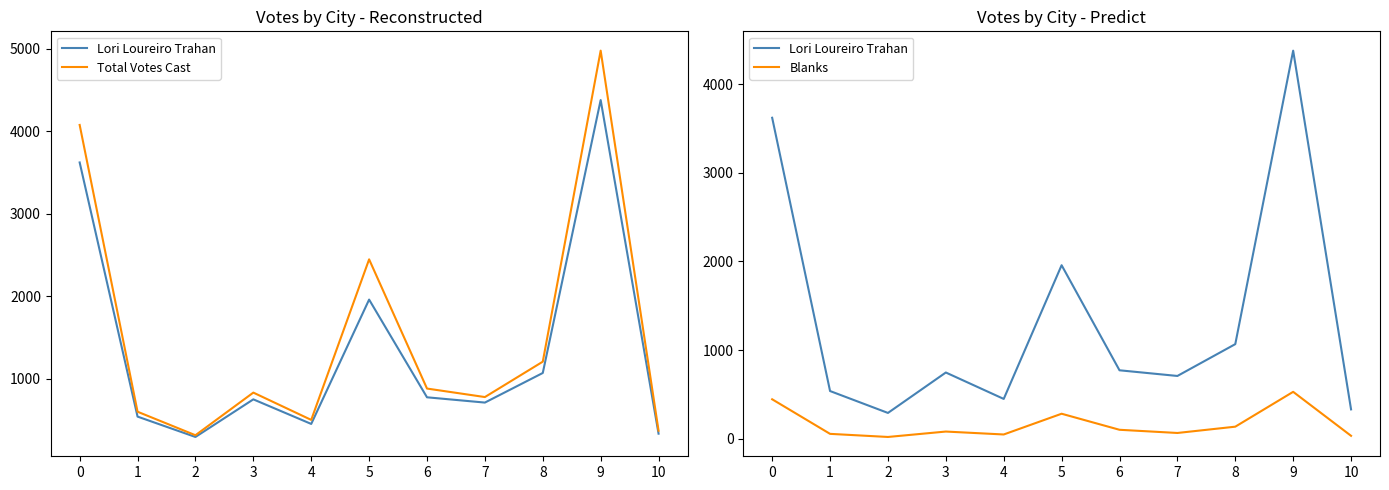

Where is the first local maximum for Lori Loureiro Trahan?

3